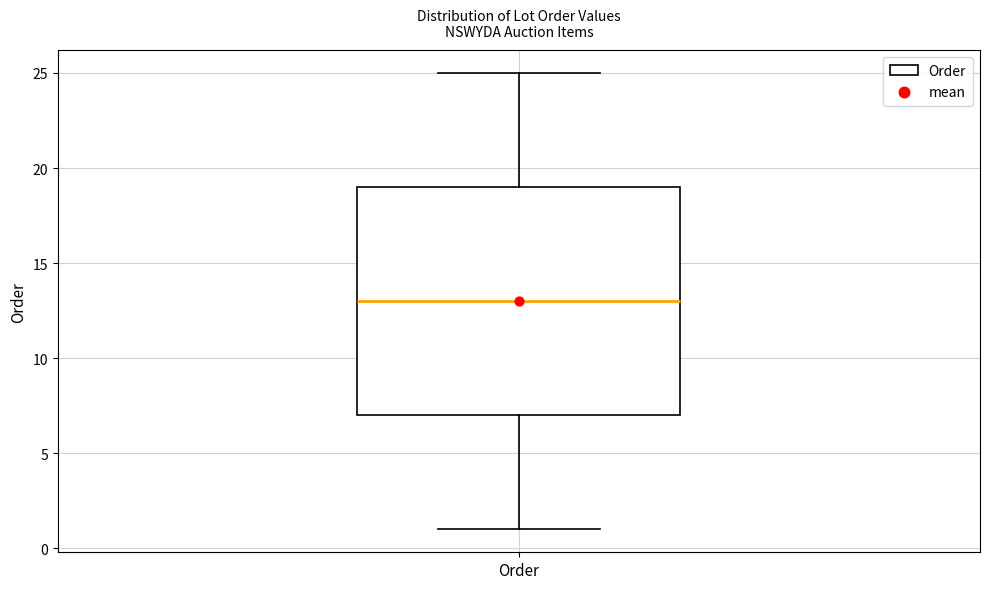

Where is the lower edge of the box for Order on the y-axis? The values are not printed on the chart, so give them approximately, as read against the axis.

7